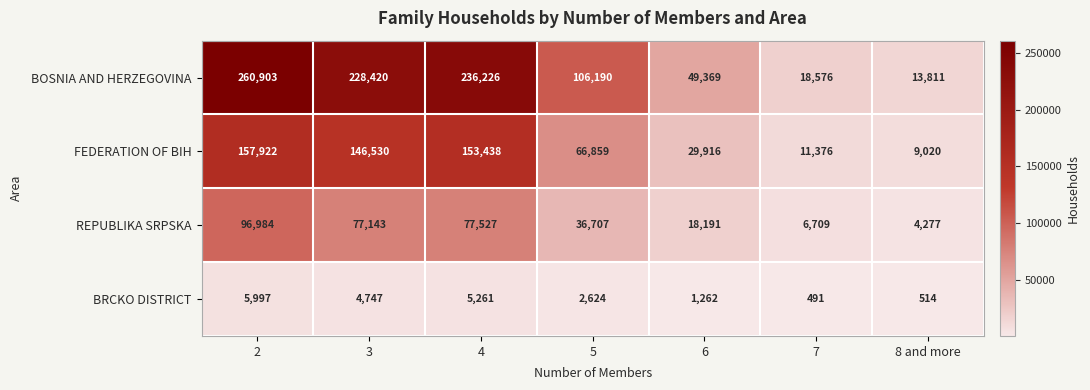

Reading left to right, list all the values displayed in this chart.

BOSNIA AND HERZEGOVINA: 2=260903	3=228420	4=236226	5=106190	6=49369	7=18576	8 and more=13811
FEDERATION OF BIH: 2=157922	3=146530	4=153438	5=66859	6=29916	7=11376	8 and more=9020
REPUBLIKA SRPSKA: 2=96984	3=77143	4=77527	5=36707	6=18191	7=6709	8 and more=4277
BRCKO DISTRICT: 2=5997	3=4747	4=5261	5=2624	6=1262	7=491	8 and more=514